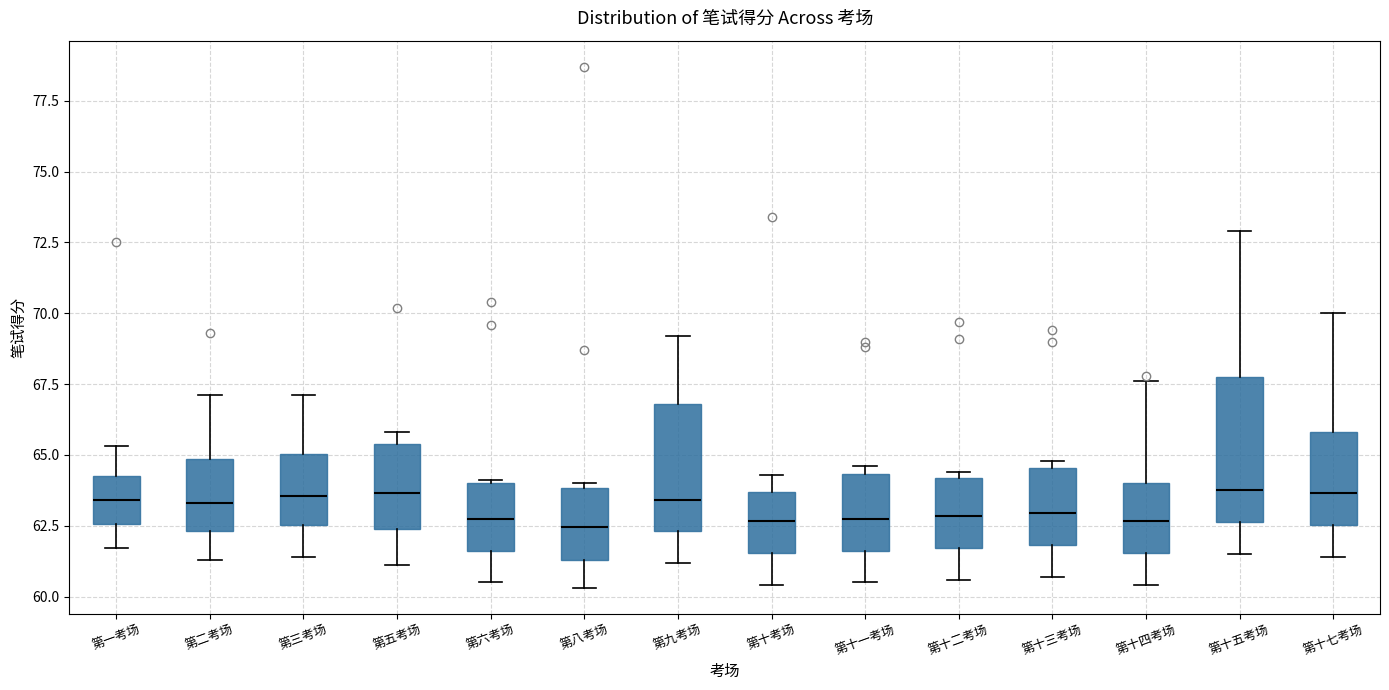

Reading left to right, read every box against the y-axis: the position of its median line, the range the box covers, and the ends of its whiskers. The values are not printed on the chart, so give them approximately, as read against the axis.

第一考场: median 63.5, box 62.5 to 64.5, whiskers 61.5 to 65.5
第二考场: median 63.5, box 62.5 to 65.0, whiskers 61.5 to 67.0
第三考场: median 63.5, box 62.5 to 65.0, whiskers 61.5 to 67.0
第五考场: median 63.5, box 62.5 to 65.5, whiskers 61.0 to 66.0
第六考场: median 63.0, box 61.5 to 64.0, whiskers 60.5 to 64.0
第八考场: median 62.5, box 61.5 to 64.0, whiskers 60.5 to 64.0 (just above the box's upper edge)
第九考场: median 63.5, box 62.5 to 67.0, whiskers 61.0 to 69.0
第十考场: median 62.5, box 61.5 to 63.5, whiskers 60.5 to 64.5
第十一考场: median 63.0, box 61.5 to 64.5, whiskers 60.5 to 64.5 (just above the box's upper edge)
第十二考场: median 63.0, box 61.5 to 64.0, whiskers 60.5 to 64.5
第十三考场: median 63.0, box 62.0 to 64.5, whiskers 60.5 to 65.0
第十四考场: median 62.5, box 61.5 to 64.0, whiskers 60.5 to 67.5
第十五考场: median 64.0, box 62.5 to 68.0, whiskers 61.5 to 73.0
第十七考场: median 63.5, box 62.5 to 66.0, whiskers 61.5 to 70.0